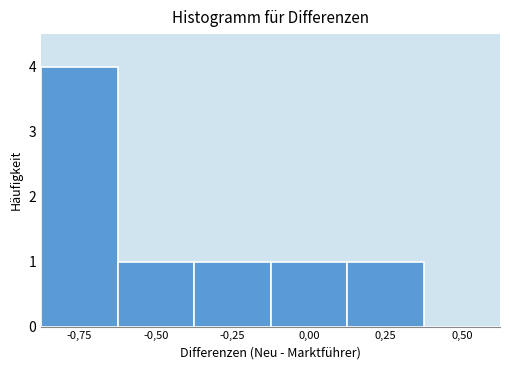

Reading right to left, what are all the values shown in this chart?

0,50=0	0,25=1	0,00=1	-0,25=1	-0,50=1	-0,75=4